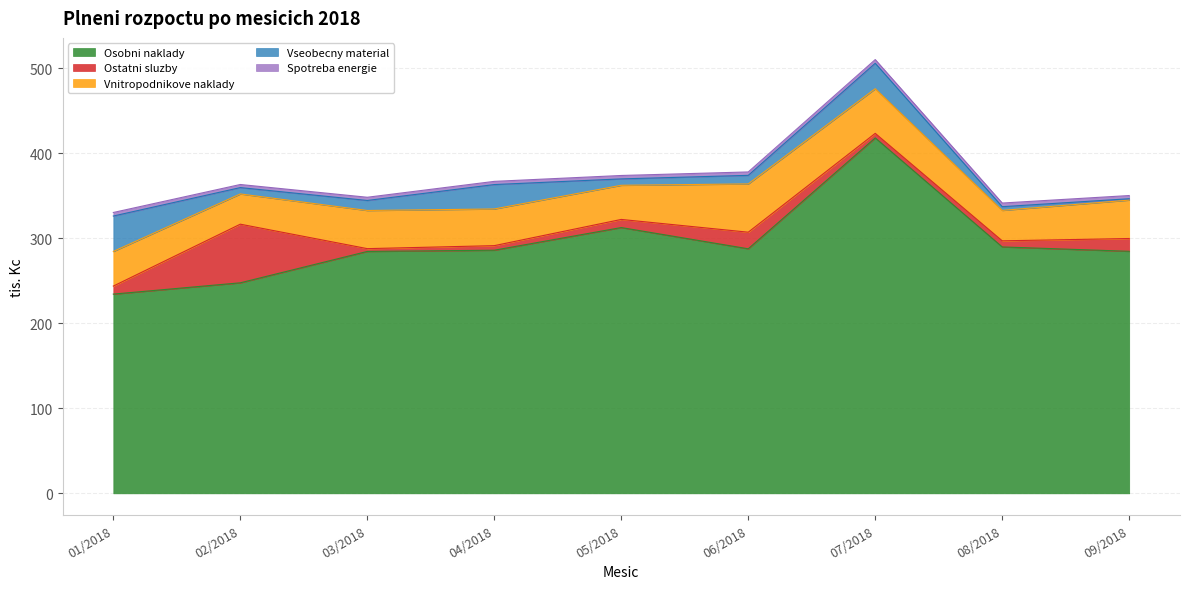

Which category has the highest value in the Spotreba energie series?

07/2018